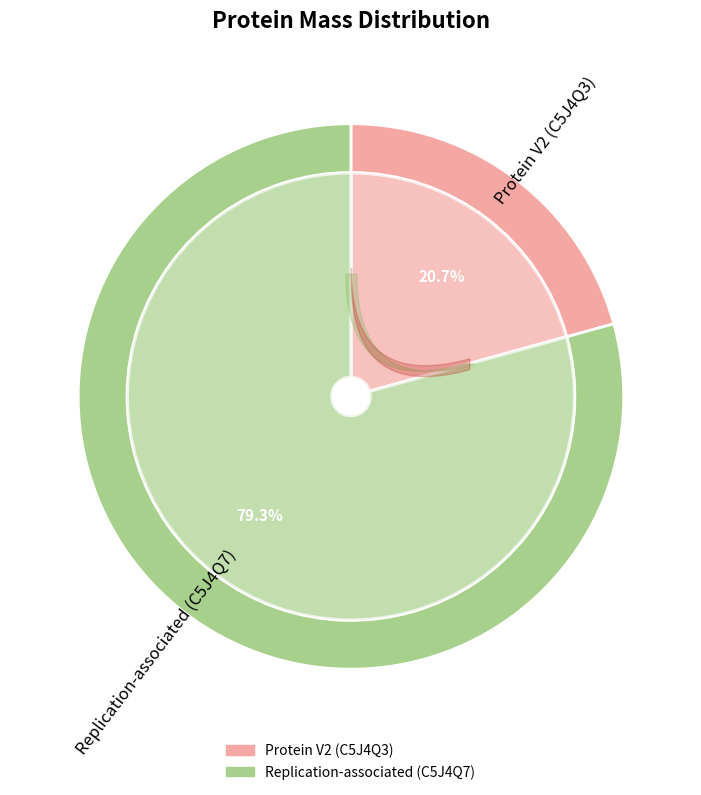

What is the change in value from Protein V2 (C5J4Q3) to Replication-associated (C5J4Q7)?

+30148.2